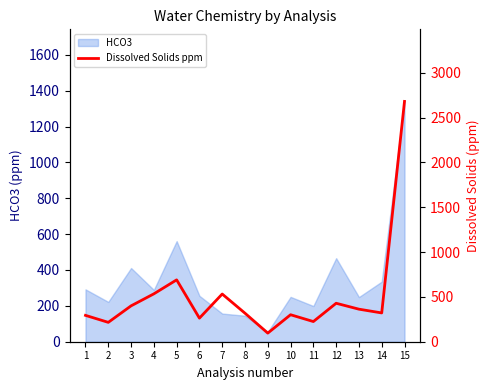

Is it true that the value at 4 is 200?

False